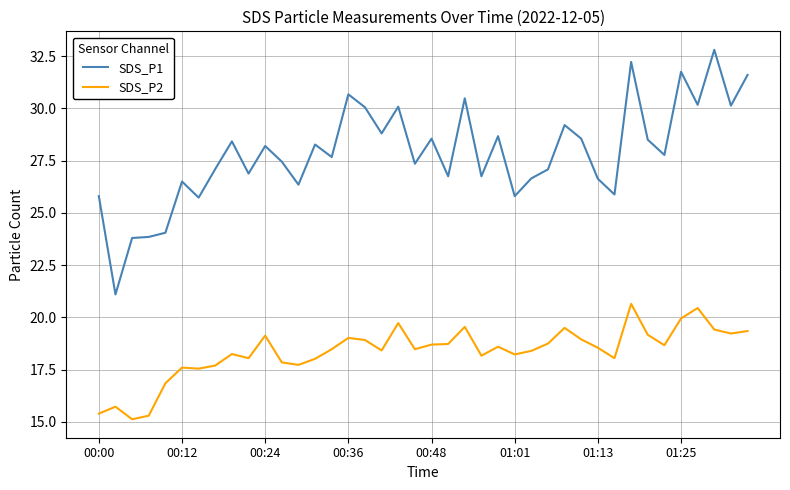

Rank the series by their maximum value, from lowest to highest.

SDS_P2, SDS_P1